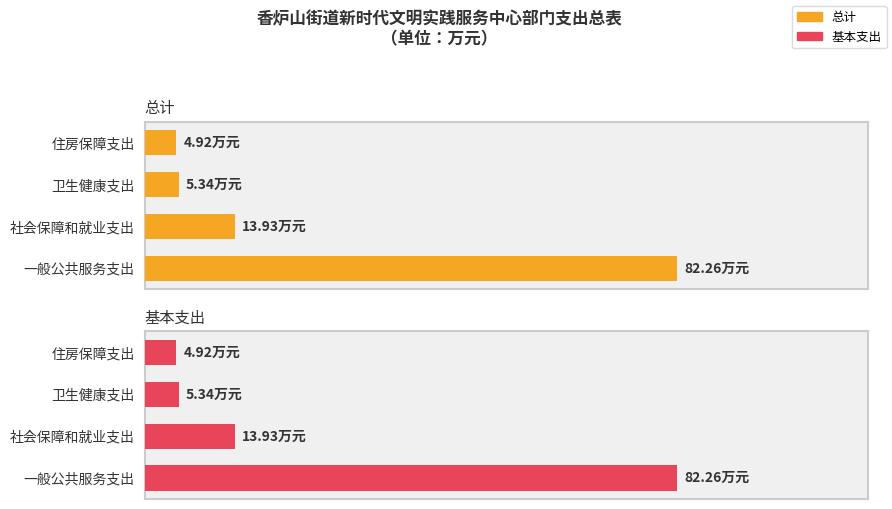

True or false: 总计 has a value of 1.2 at 卫生健康支出.

False